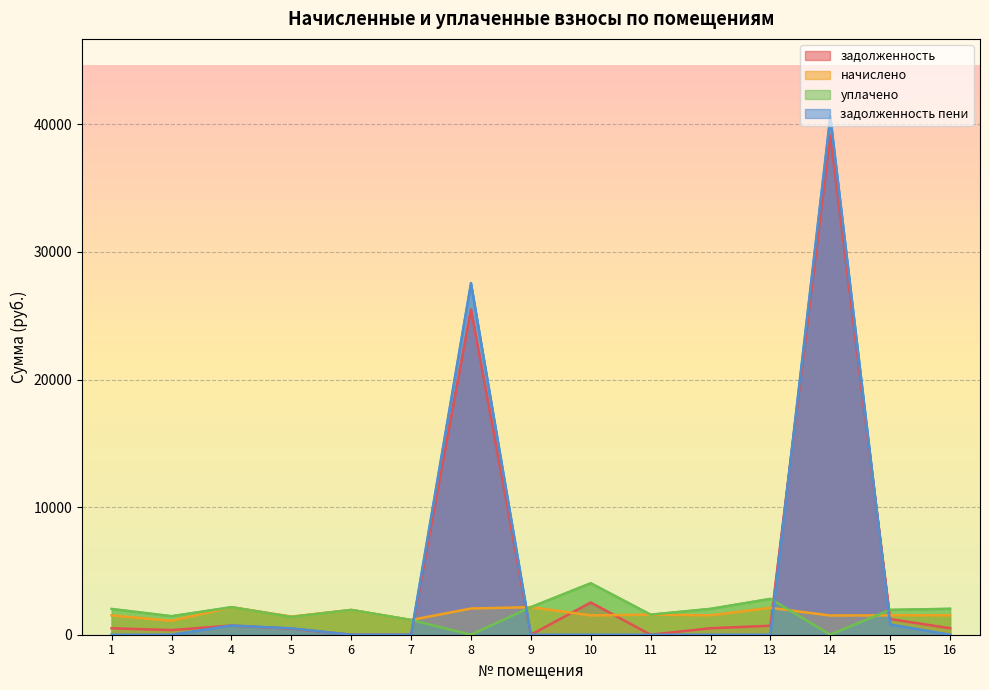

What are all the series names shown in the legend?

задолженность, начислено, уплачено, задолженность пени